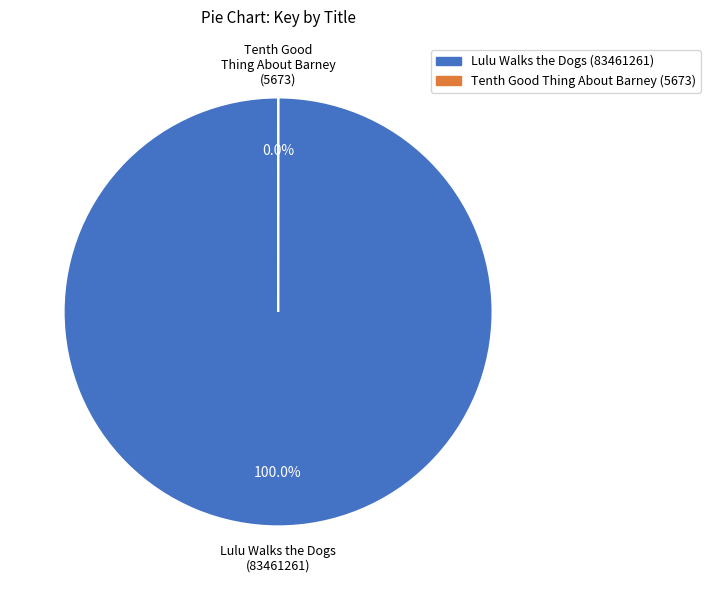

Between Lulu Walks the Dogs (83461261) and Tenth Good Thing About Barney (5673), which is larger?

Lulu Walks the Dogs (83461261)